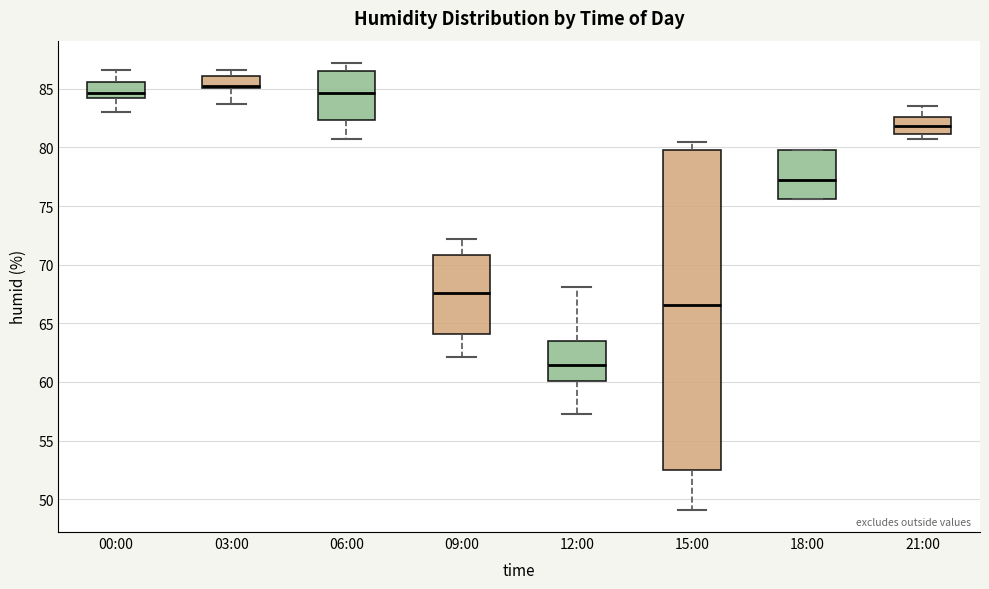

Reading left to right, transcribe this box plot: for each box, give where its median line is, the range the box spans, and where its two whiskers end, as read against the y-axis. The values are not printed on the chart, so give them approximately, as read against the axis.

00:00: median 84.5, box 84.0 to 85.5, whiskers 83.0 to 86.5
03:00: median 85.5, box 85.0 to 86.0, whiskers 83.5 to 86.5
06:00: median 84.5, box 82.5 to 86.5, whiskers 80.5 to 87.0
09:00: median 67.5, box 64.0 to 71.0, whiskers 62.0 to 72.0
12:00: median 61.5, box 60.0 to 63.5, whiskers 57.5 to 68.0
15:00: median 66.5, box 52.5 to 80.0, whiskers 49.0 to 80.5
18:00: median 77.0, box 75.5 to 80.0, whiskers 75.5 to 80.0
21:00: median 82.0, box 81.0 to 82.5, whiskers 80.5 to 83.5